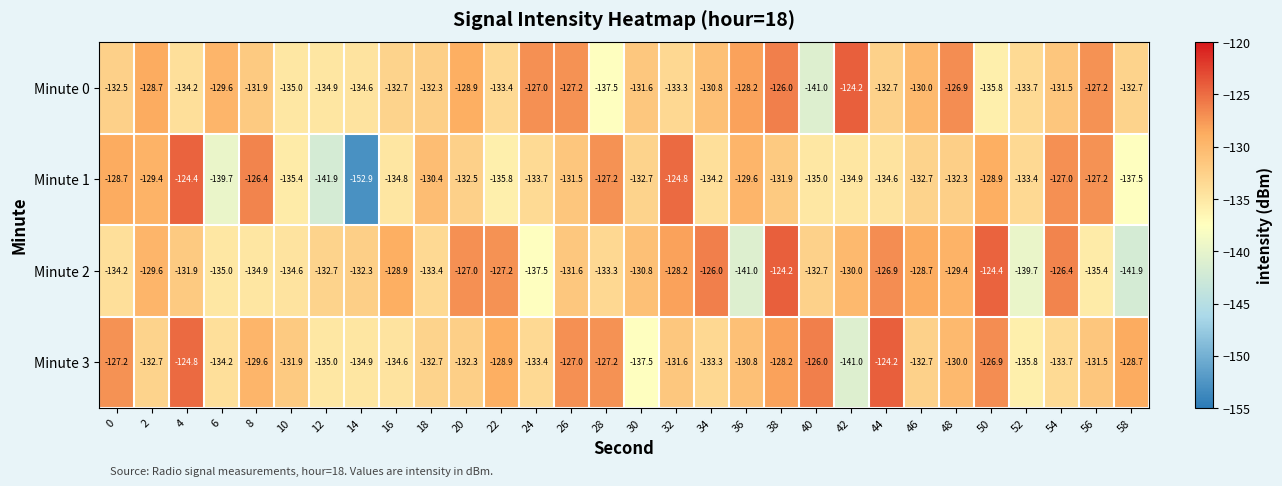

At which category is the sum across all series the highest?

38